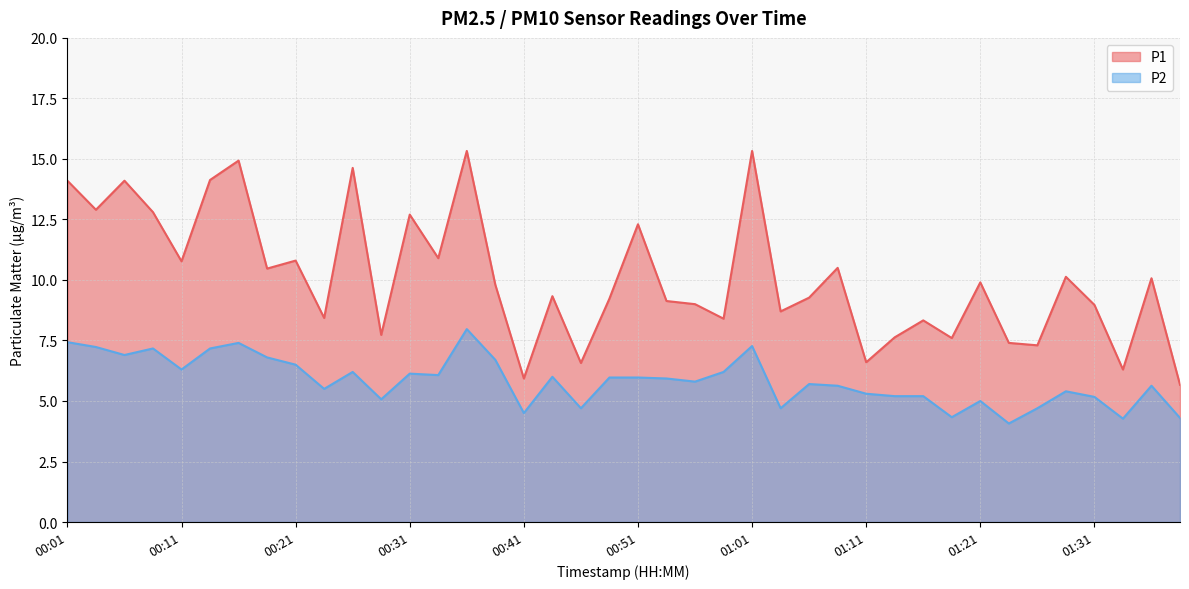

How many interior local valleys does the P2 series have?

12